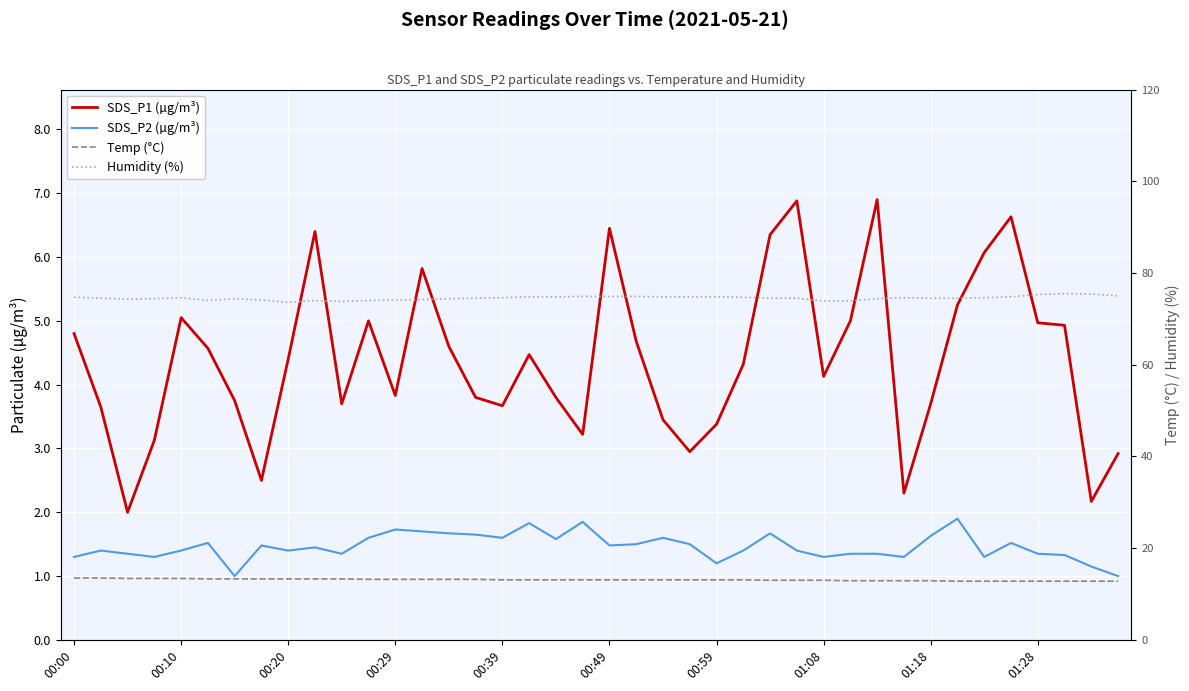

Reading right to left, extract all data points from this chart.

SDS_P1 (µg/m³): 2.9	2.2	4.9	5.0	6.6	6.1	5.2	3.7	2.3	6.9	5.0	4.1	6.9	6.3	4.3	3.4	3.0	3.5	4.7	6.5	3.2	3.8	4.5	3.7	3.8	4.6	5.8	3.8	5.0	3.7	6.4	4.4	2.5	3.8	4.6	5.0	3.1	2.0	3.6	4.8
SDS_P2 (µg/m³): 1.0	1.1	1.3	1.4	1.5	1.3	1.9	1.6	1.3	1.4	1.4	1.3	1.4	1.7	1.4	1.2	1.5	1.6	1.5	1.5	1.9	1.6	1.8	1.6	1.6	1.7	1.7	1.7	1.6	1.4	1.4	1.4	1.5	1.0	1.5	1.4	1.3	1.4	1.4	1.3
Temp (°C): 12.8	12.8	12.8	12.8	12.8	12.8	12.8	12.9	12.9	12.9	12.9	13.0	13.0	13.0	13.1	13.1	13.1	13.1	13.1	13.1	13.1	13.1	13.1	13.1	13.2	13.2	13.2	13.2	13.2	13.3	13.3	13.3	13.3	13.3	13.3	13.4	13.4	13.4	13.5	13.5
Humidity (%): 75.0	75.4	75.5	75.3	74.8	74.6	74.5	74.5	74.6	74.4	73.9	73.9	74.5	74.5	74.7	74.8	74.8	74.8	74.9	74.9	74.9	74.8	74.8	74.6	74.5	74.4	74.2	74.1	74.0	73.8	74.0	73.6	74.1	74.4	74.0	74.6	74.4	74.3	74.5	74.7